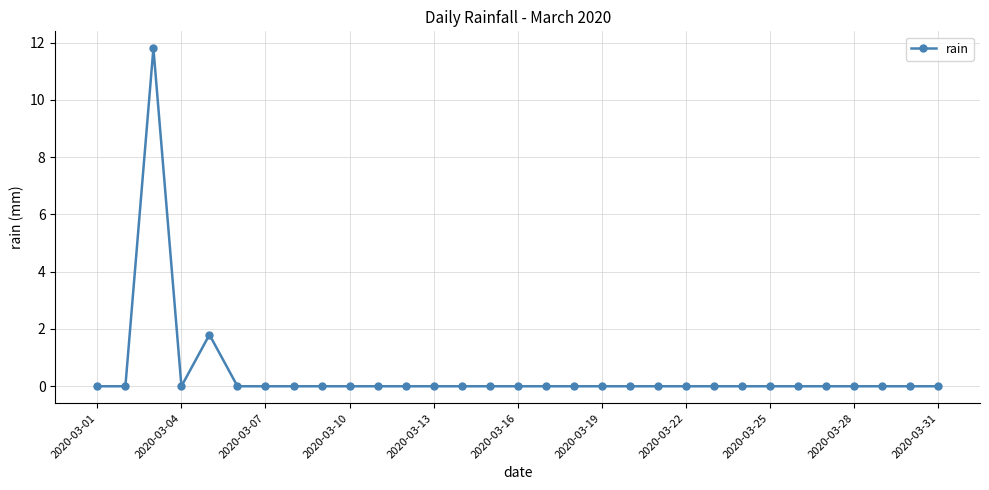

What is the difference between the maximum and minimum values?

11.8